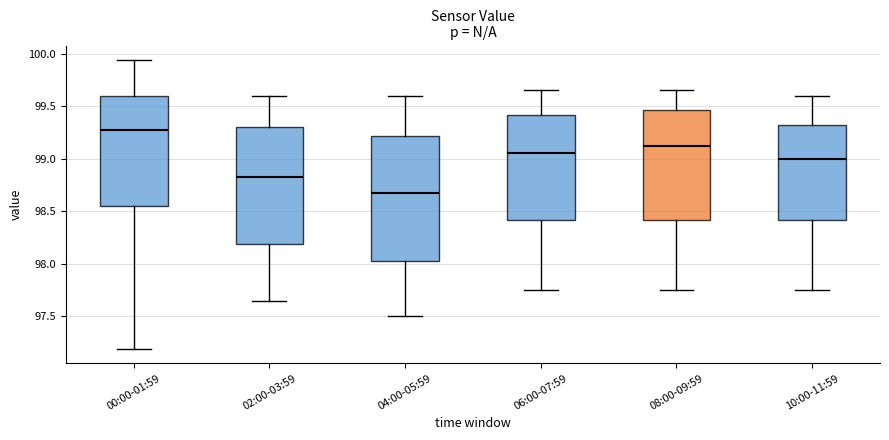

Where is the lower edge of the box for 04:00-05:59 on the y-axis? The values are not printed on the chart, so give them approximately, as read against the axis.

98.05